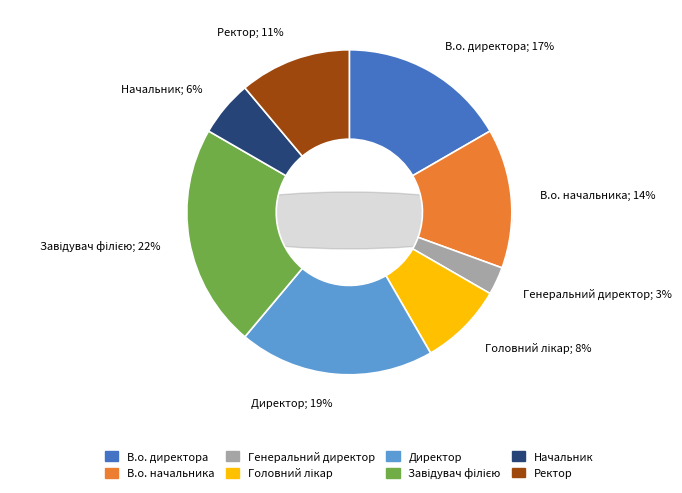

Does any single category account for the majority?

No